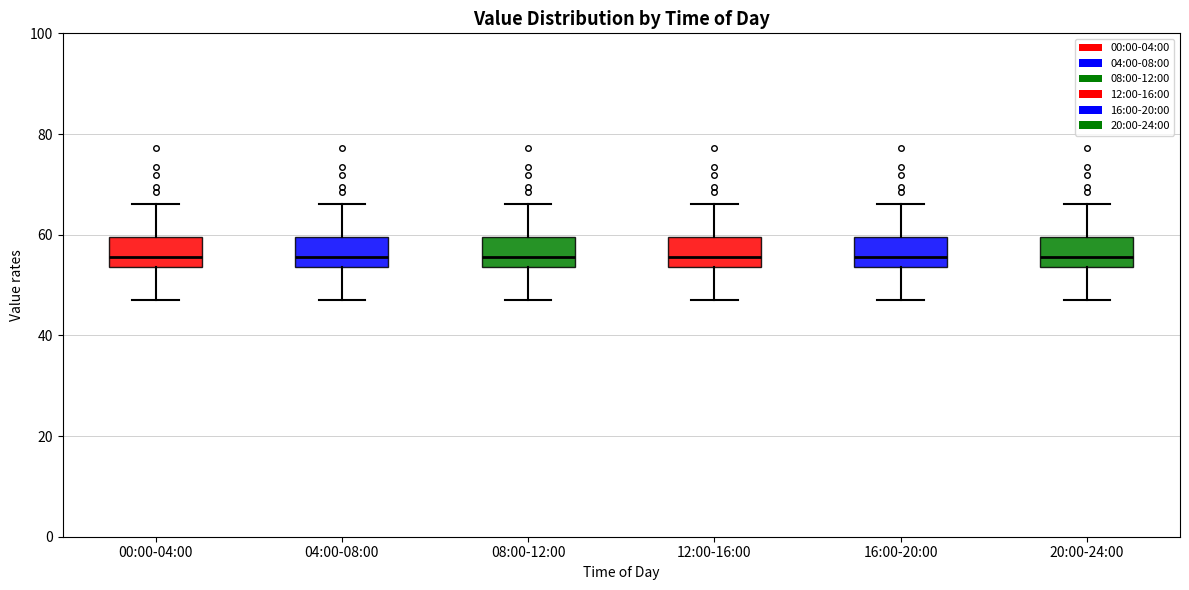

Where does the upper whisker of the box for 16:00-20:00 end on the y-axis? The values are not printed on the chart, so give them approximately, as read against the axis.

66